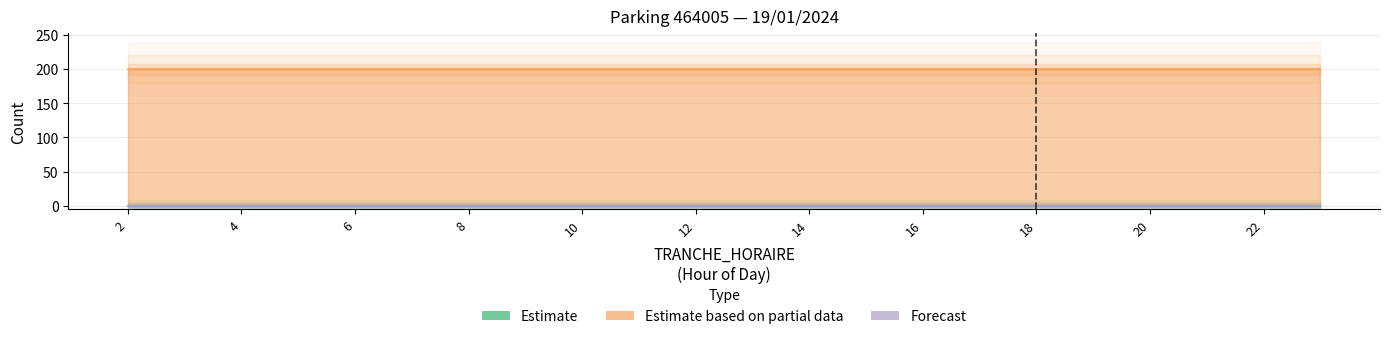

What is the maximum value shown in the chart?

200